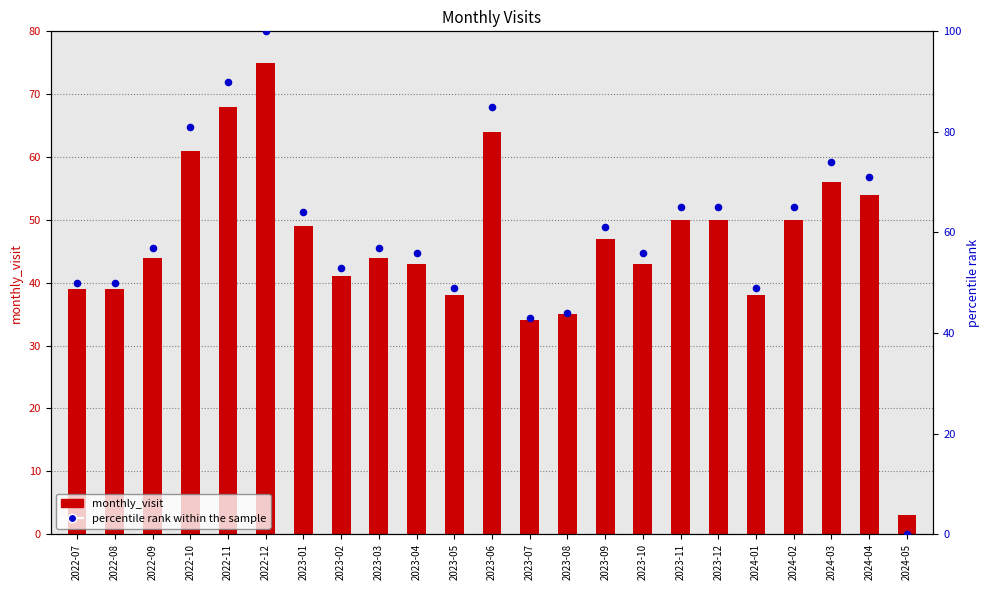

Which series has the largest Y range (max minus min)?

percentile rank within the sample